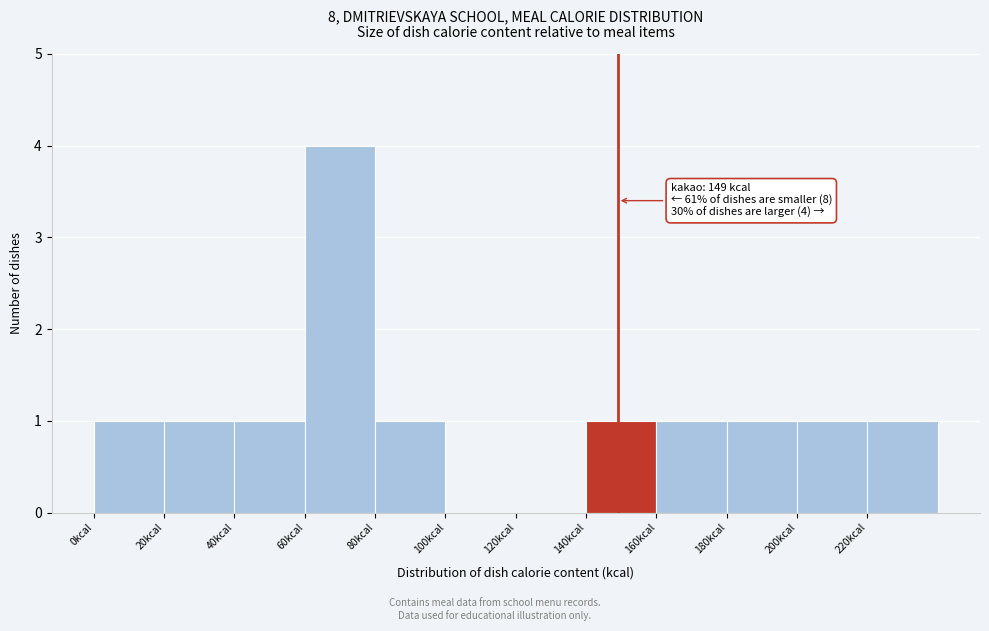

Which range on the x-axis has the tallest bar?

60 to 80